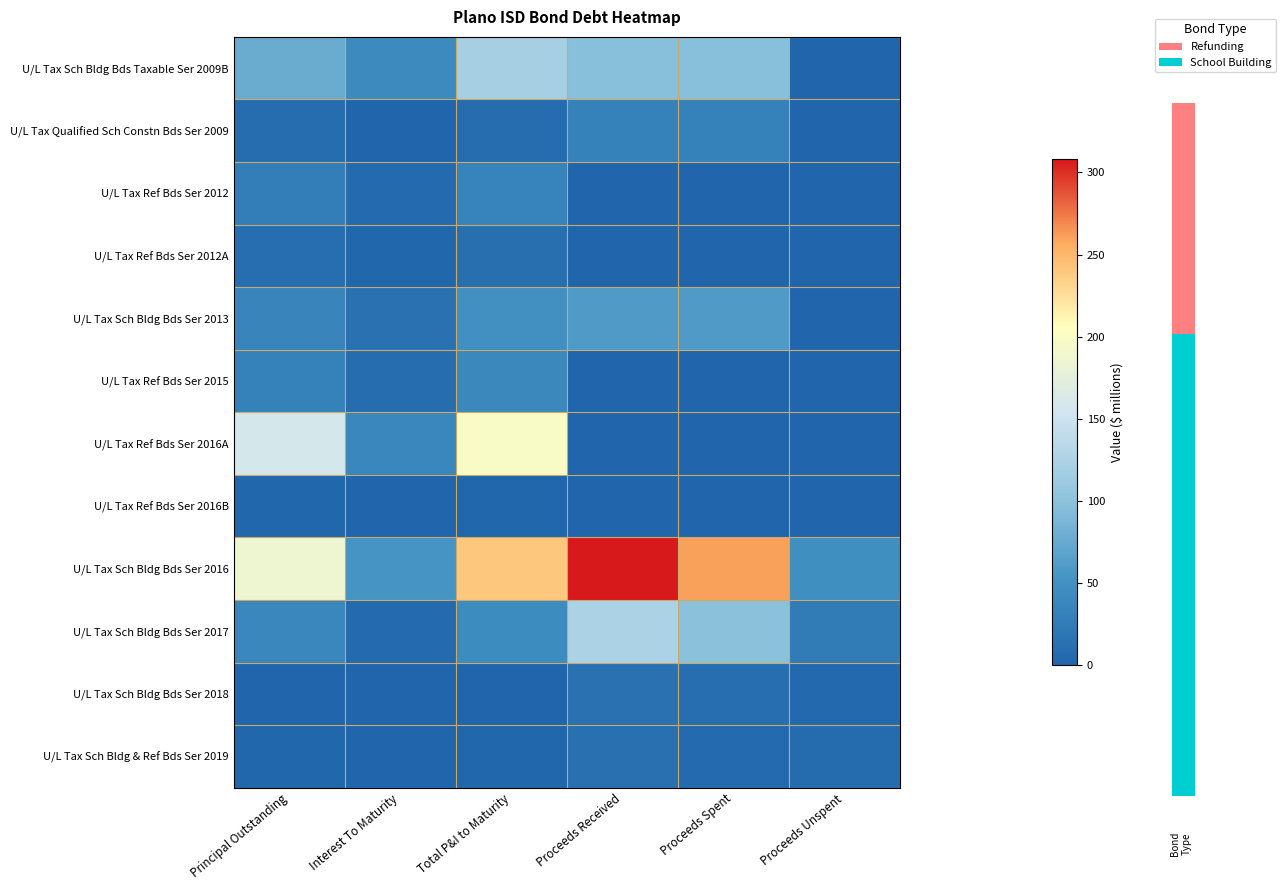

Between Interest To Maturity and Total P&I to Maturity, which series saw the biggest shift?

U/L Tax Sch Bldg Bds Ser 2016